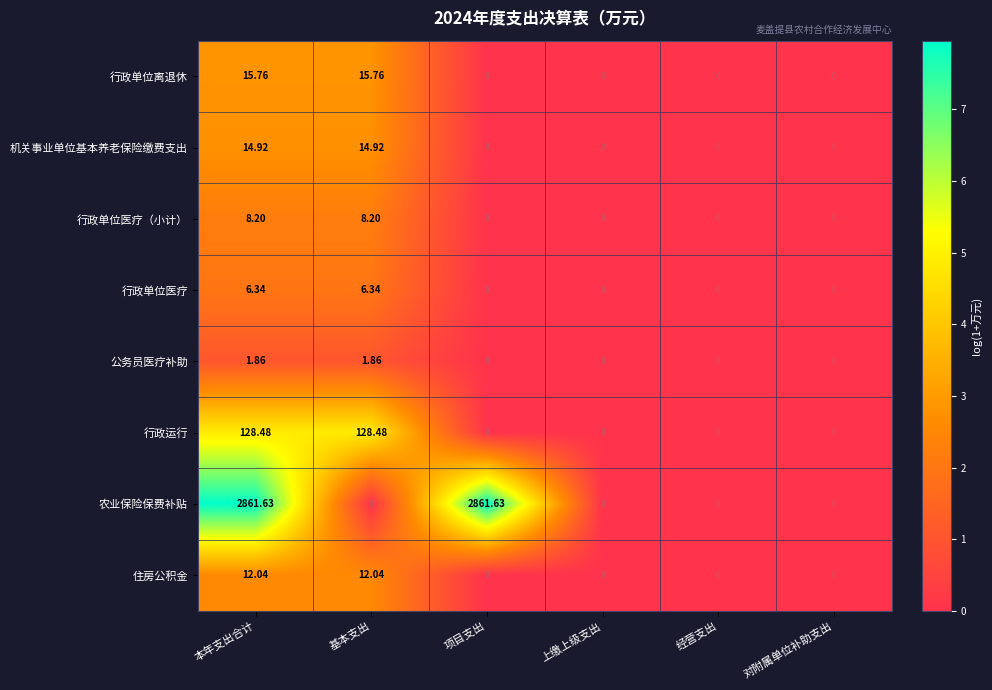

List the series in order of their peak value, highest first.

农业保险保费补贴, 行政运行, 行政单位离退休, 机关事业单位基本养老保险缴费支出, 住房公积金, 行政单位医疗（小计）, 行政单位医疗, 公务员医疗补助